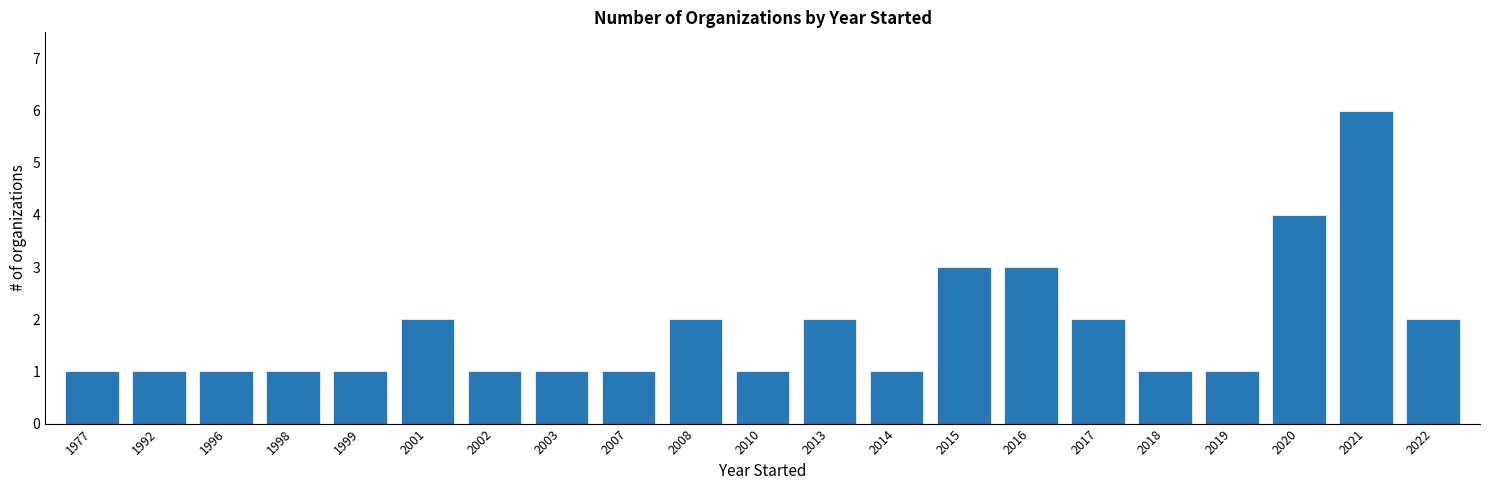

Reading left to right, list all the values displayed in this chart.

1977=1	1992=1	1996=1	1998=1	1999=1	2001=2	2002=1	2003=1	2007=1	2008=2	2010=1	2013=2	2014=1	2015=3	2016=3	2017=2	2018=1	2019=1	2020=4	2021=6	2022=2